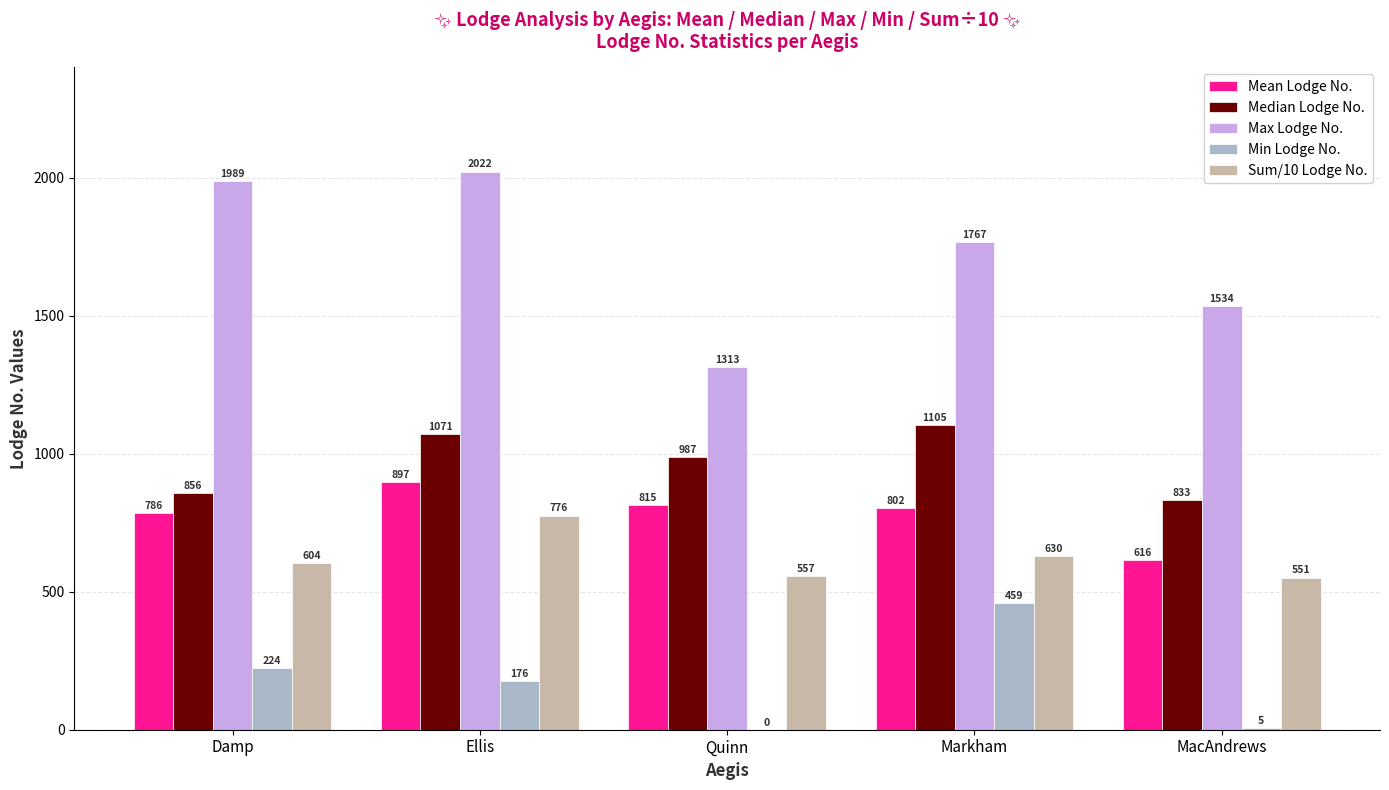

What is the approximate value of Sum/10 Lodge No. at Quinn, to the nearest 10?

560